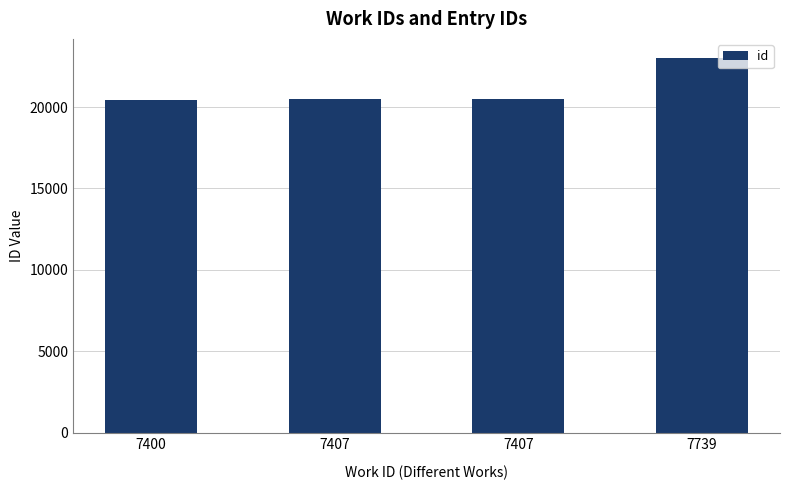

How many bars are there in total?

4